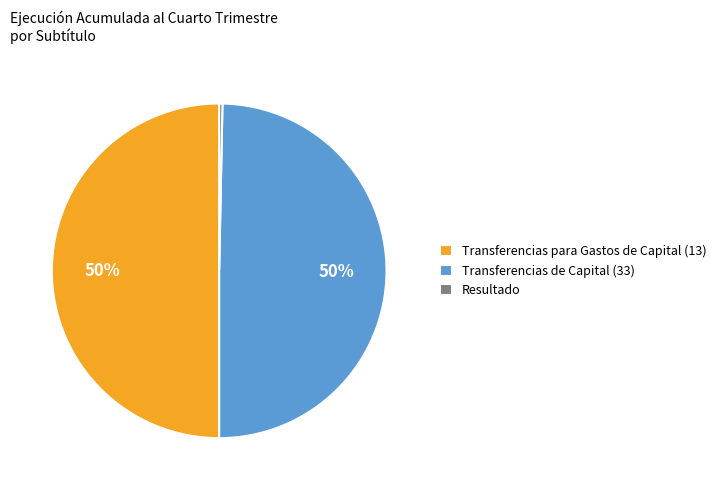

Count the number of slices in the pie.

3